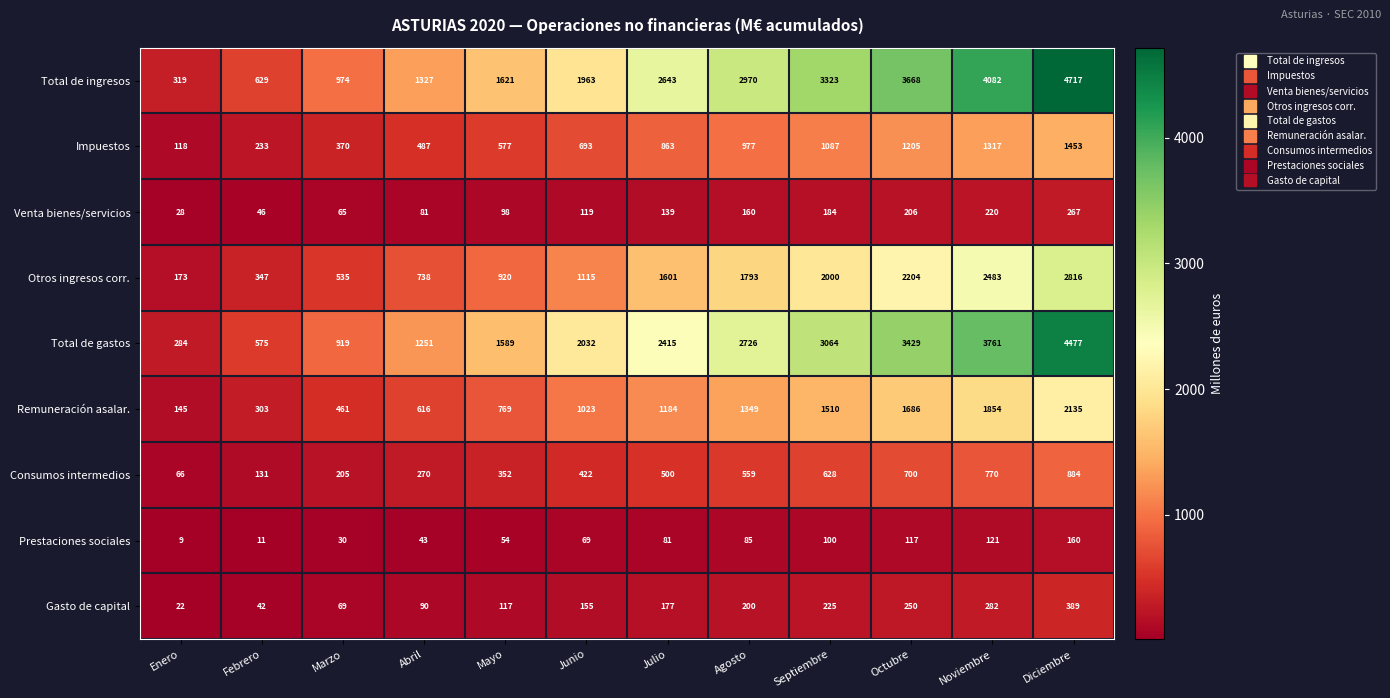

At which category is the sum across all series the highest?

Diciembre